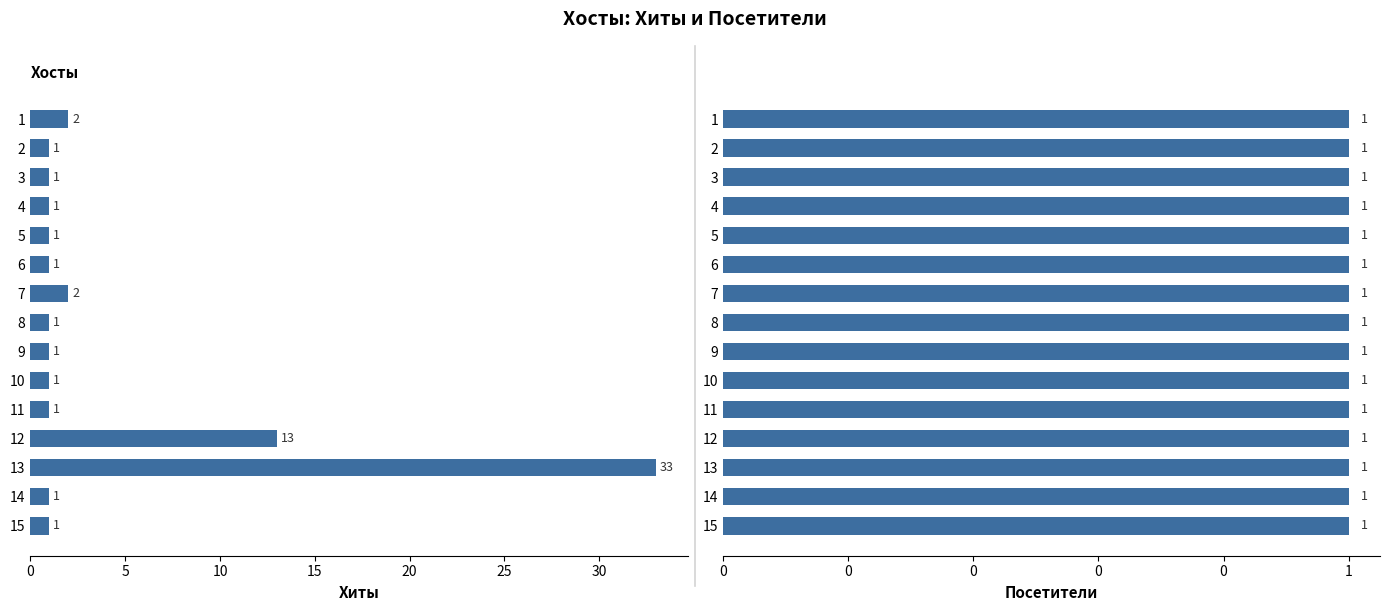

The Посетители series shows 0.3 at 13. True or false?

False